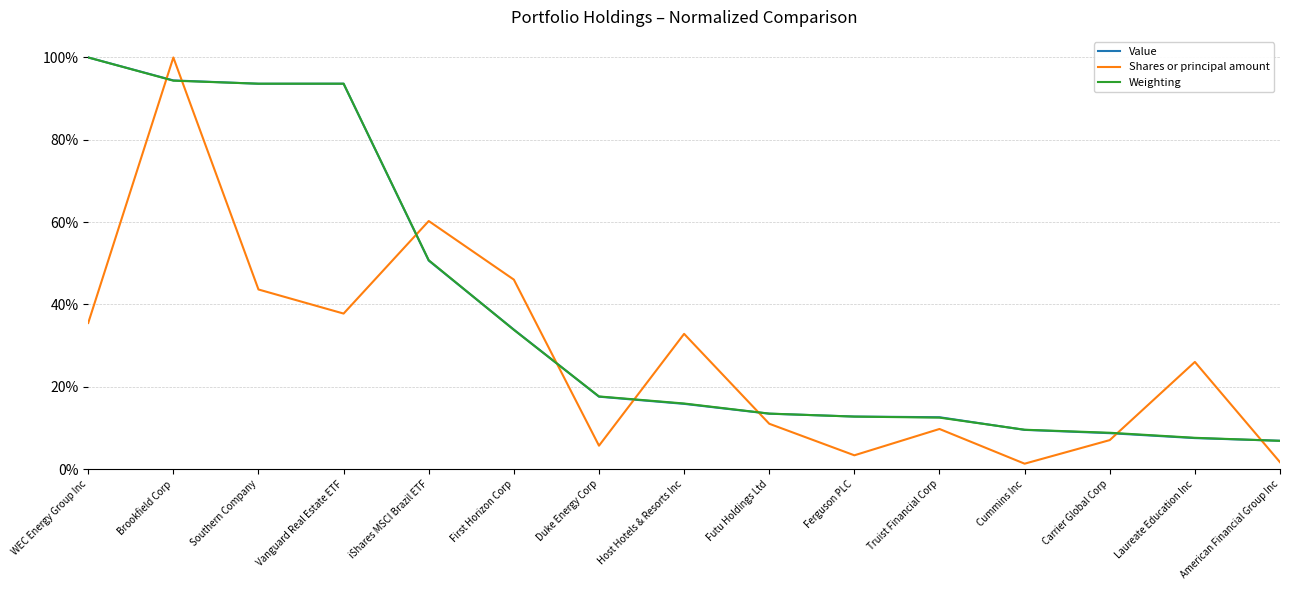

Is this an area chart (filled region under the line)?

No